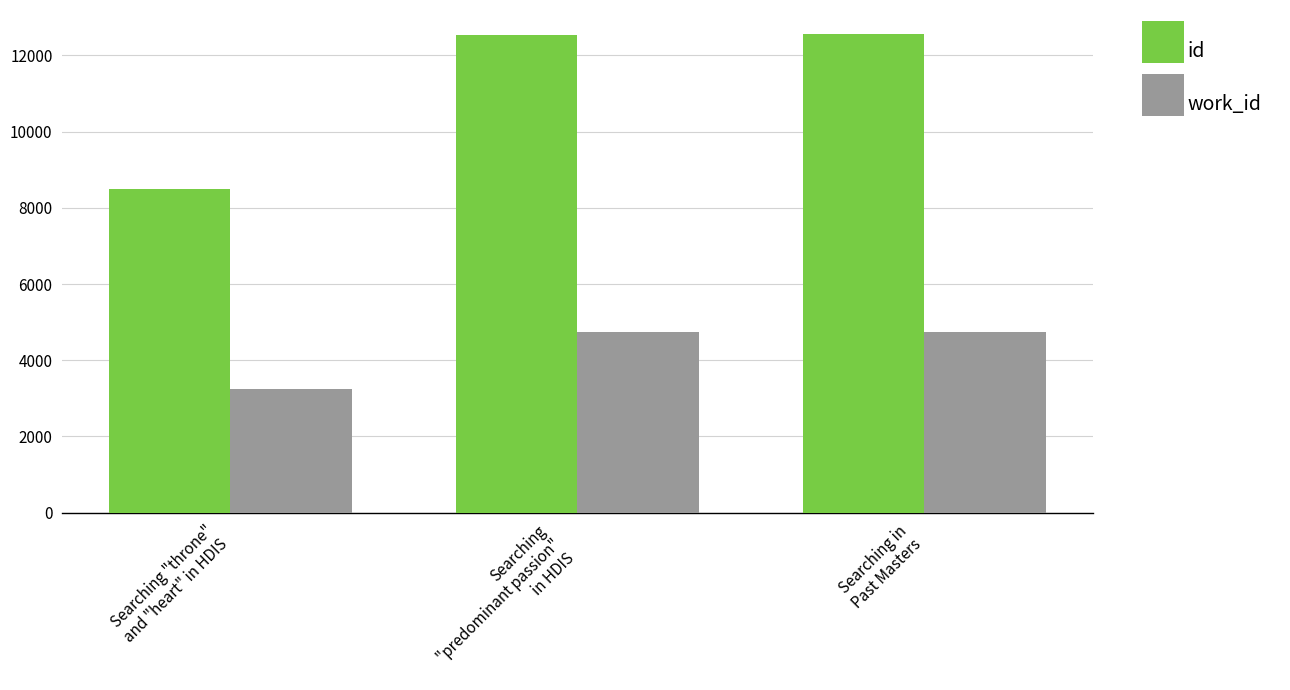

What is the maximum value for id?

12563